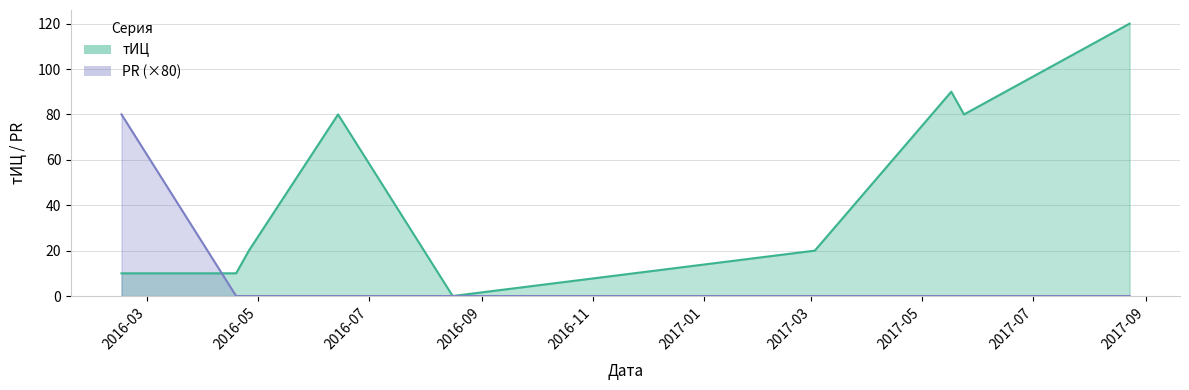

How many data points in PR are above 0?

1